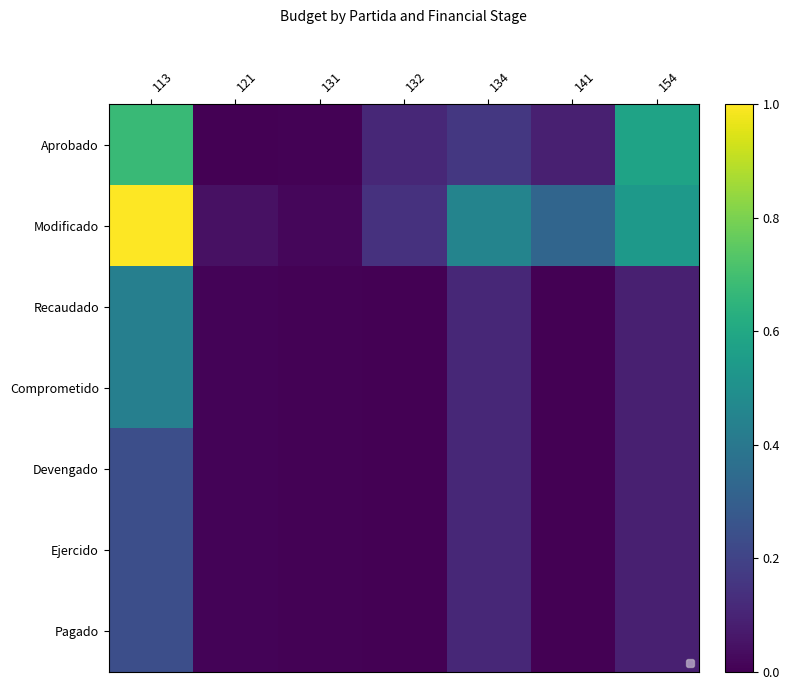

At 121, list the series in order from smallest to largest.

Aprobado, Recaudado, Comprometido, Devengado, Ejercido, Pagado, Modificado